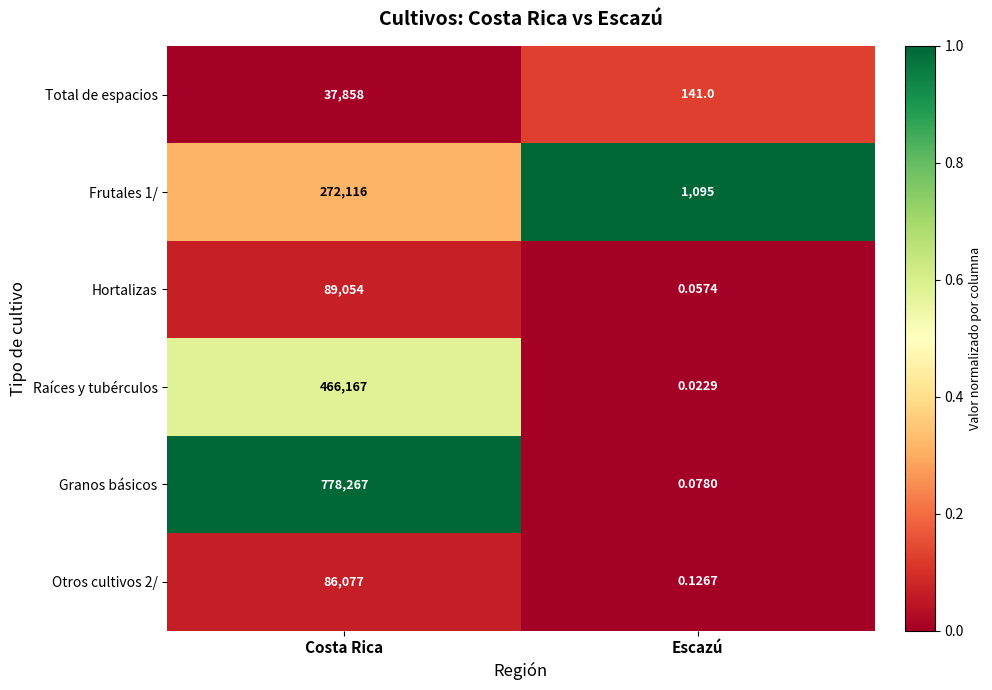

Count the number of categories in the chart.

2